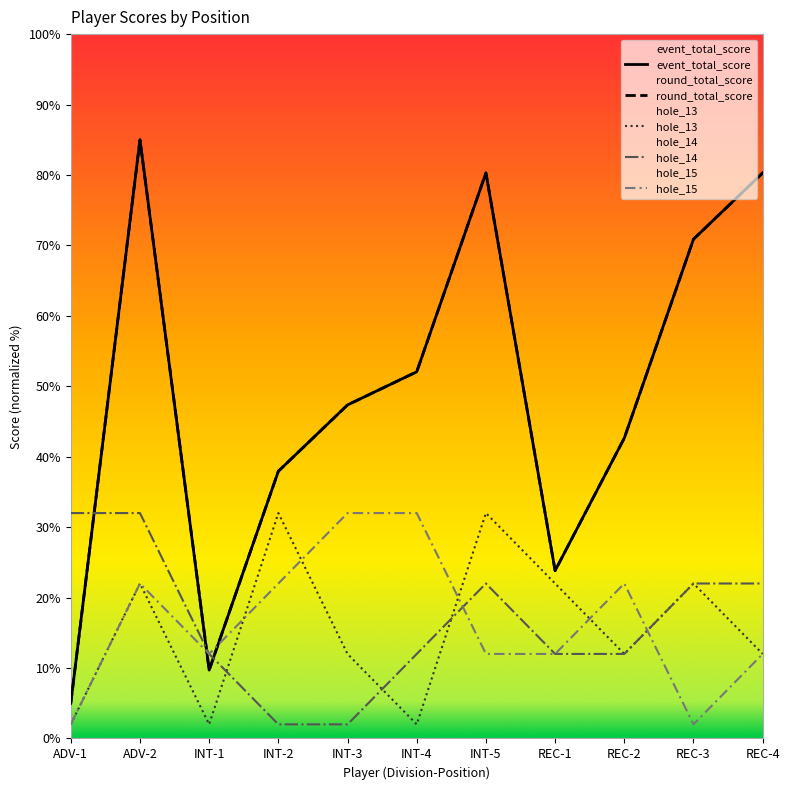

What is the sum of the event_total_score values at REC-3 and REC-1?

94.7